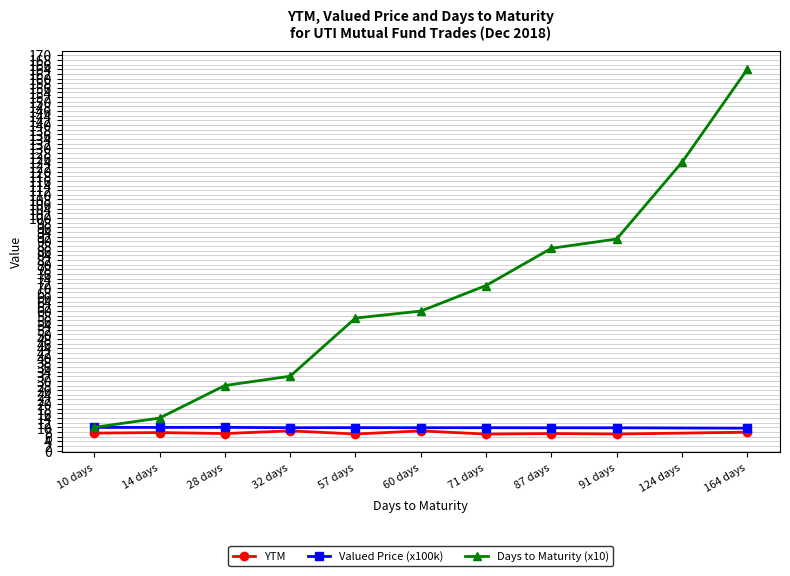

True or false: Valued Price (x100k) and Days to Maturity (x10) cross at least once.

False